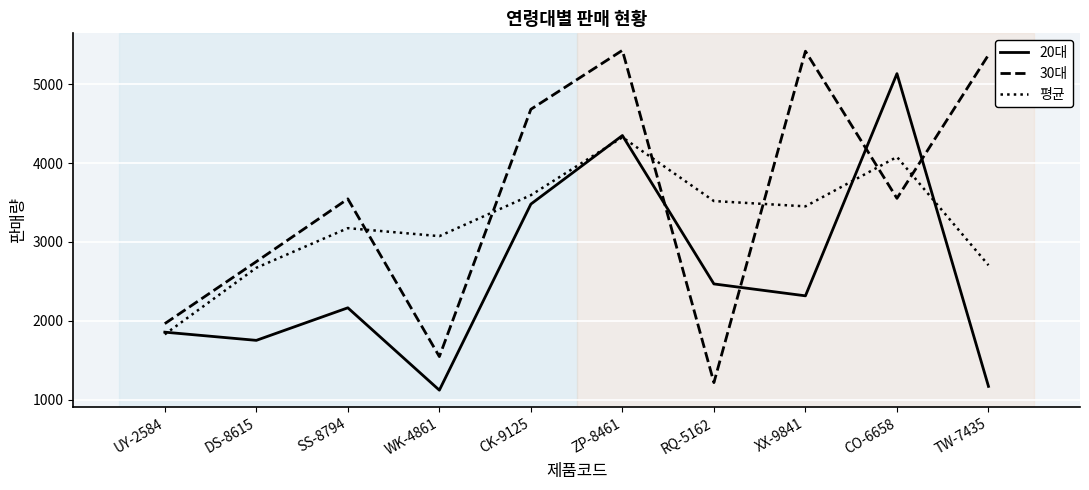

The value of 30대 at WK-4861 is 1546.0. True or false?

True